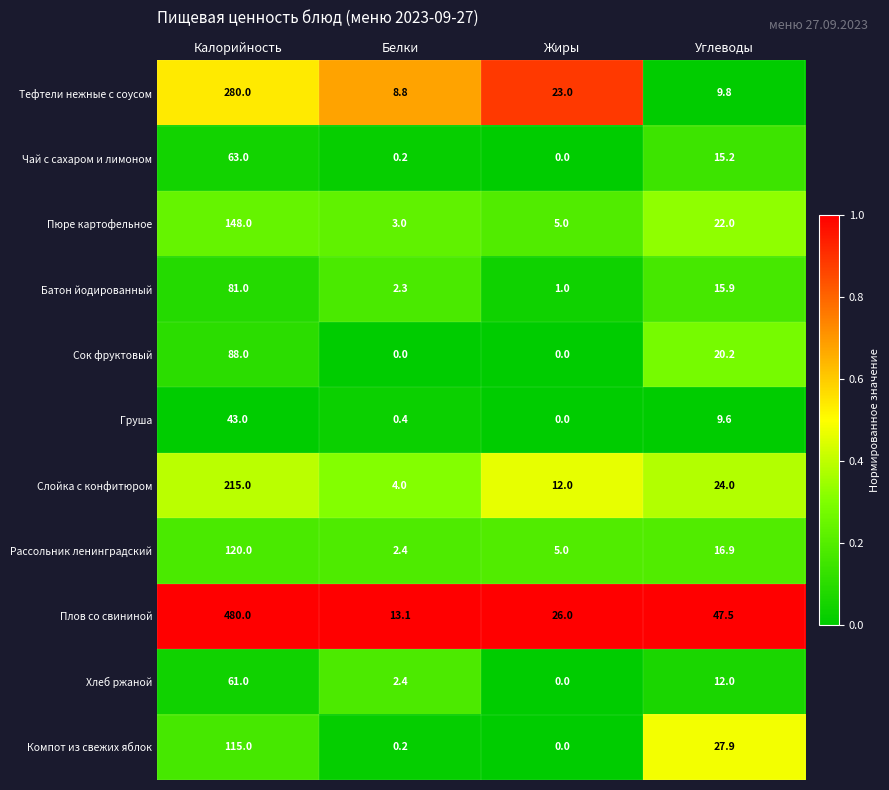

The value of Хлеб ржаной at Углеводы is 3.5. True or false?

False